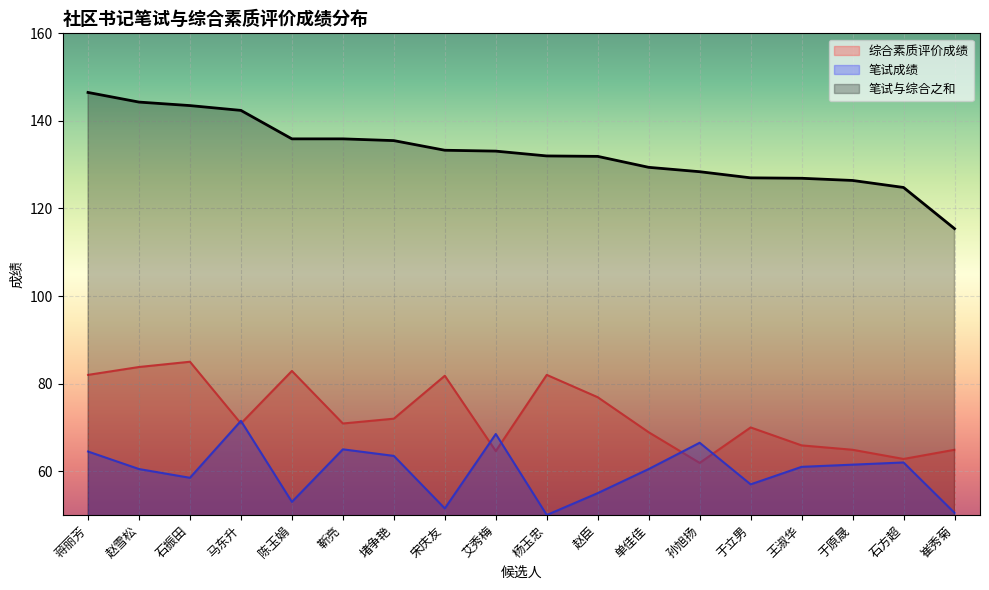

What is the label of the 4th point from the left?

马东升